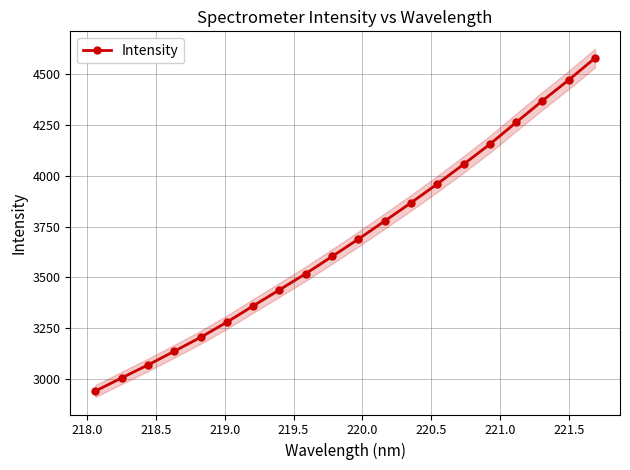

What is the lowest value of the Intensity series?

2940.6